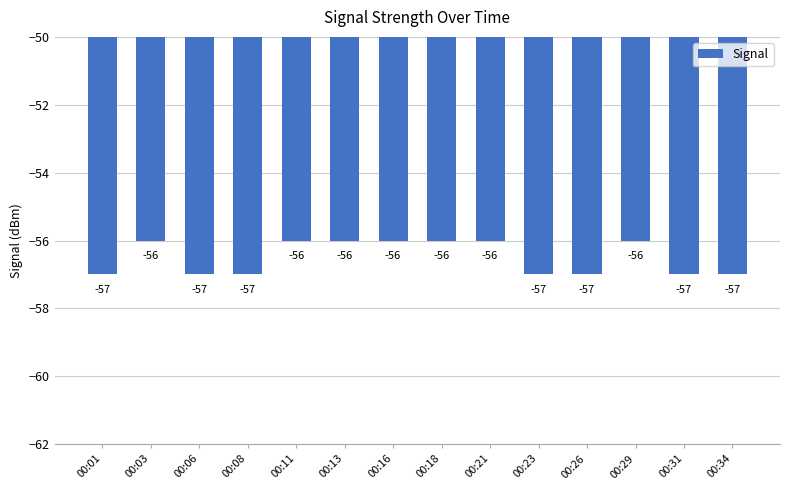

How many values are between -57 and -56?

14